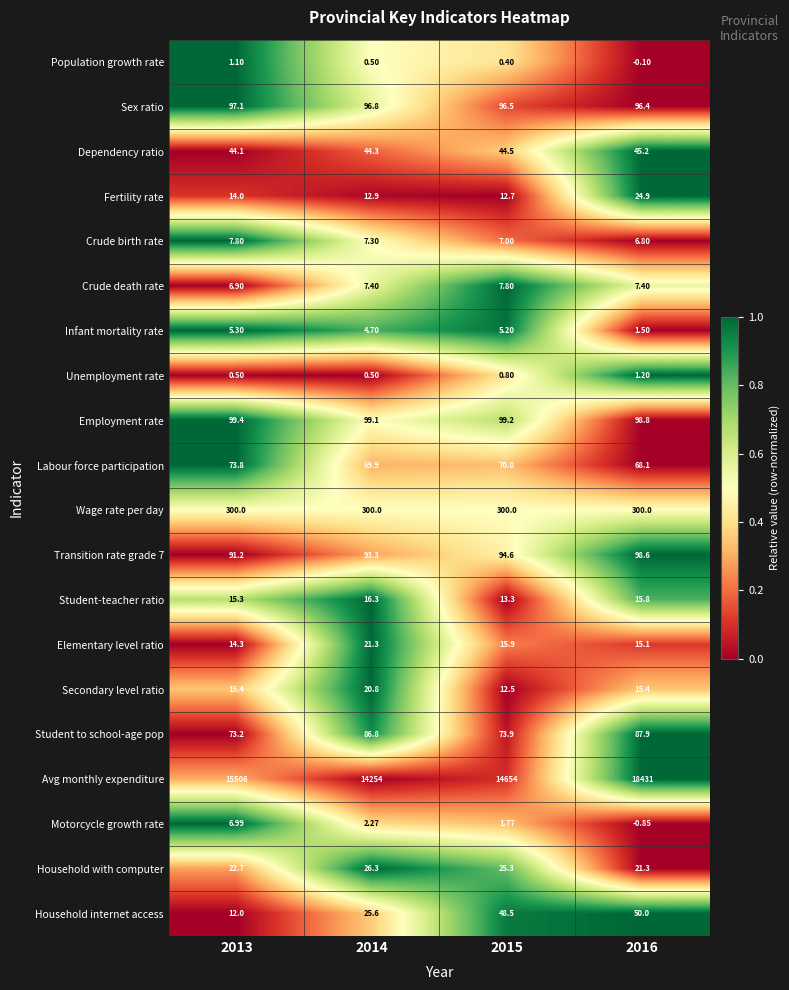

Is the value of Fertility rate at 2014 greater than the value of Wage rate per day at 2013?

No